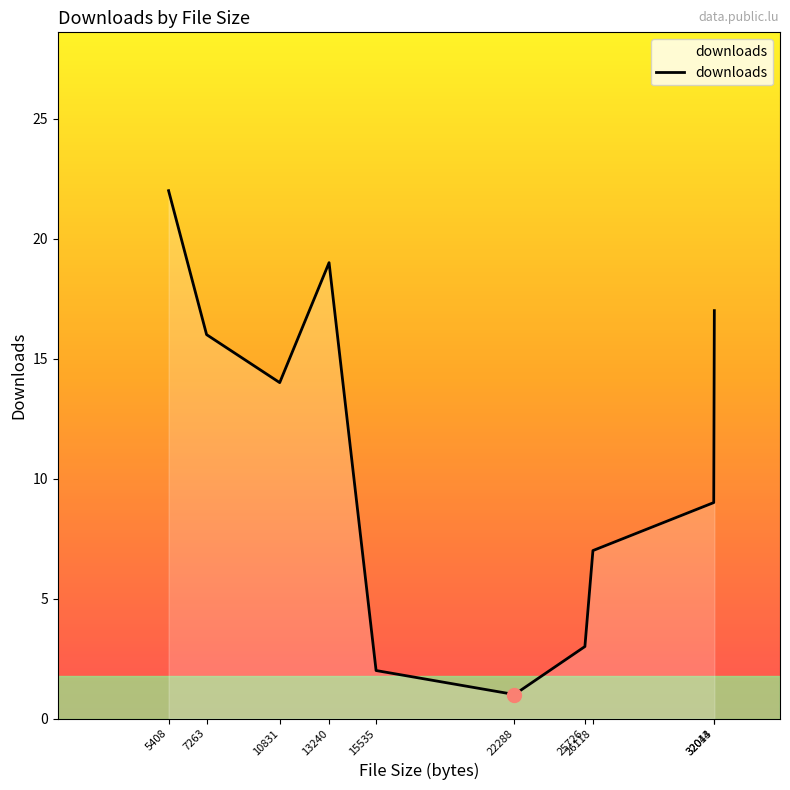

List the labels in order of value, smallest first.

22288, 15535, 25726, 26118, 32014, 10831, 7263, 32043, 13240, 5408